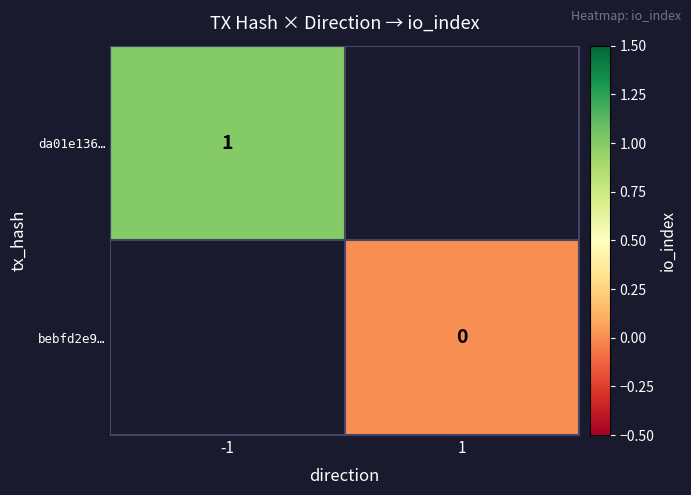

True or false: da01e136… has a value of 2 at -1.

False